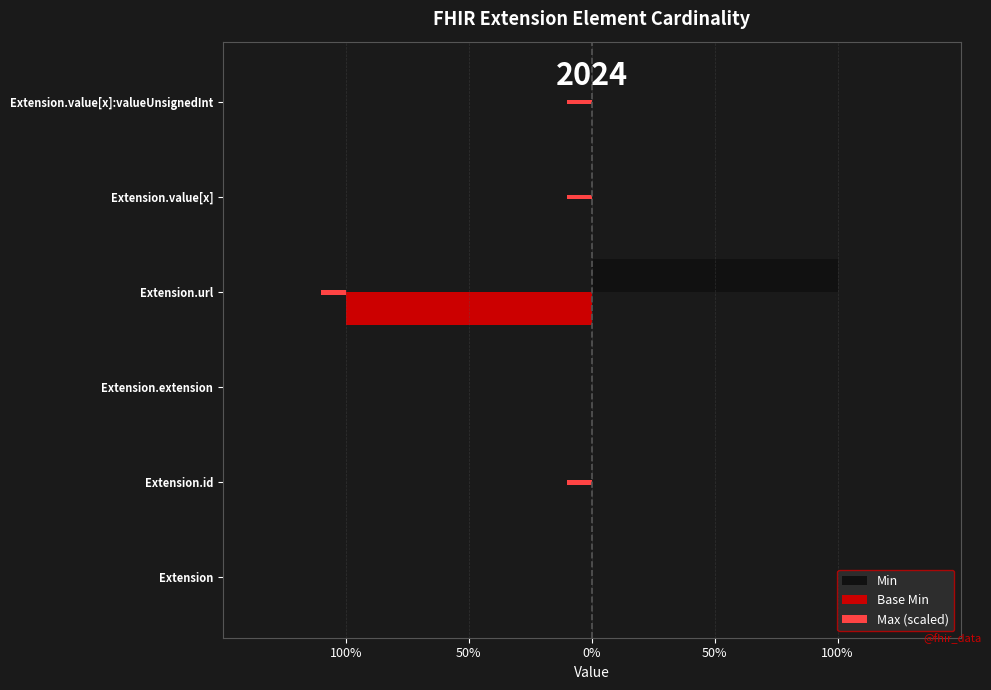

How many bars are there in each group?

3